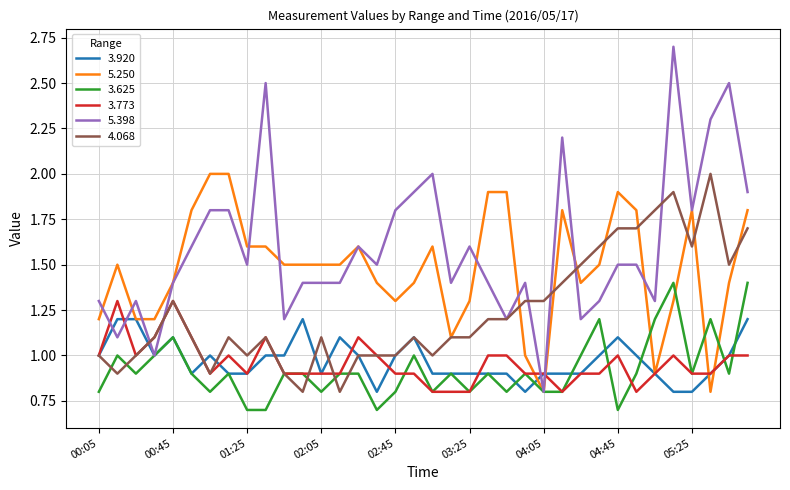

Which series has the largest total across all categories?

5.398